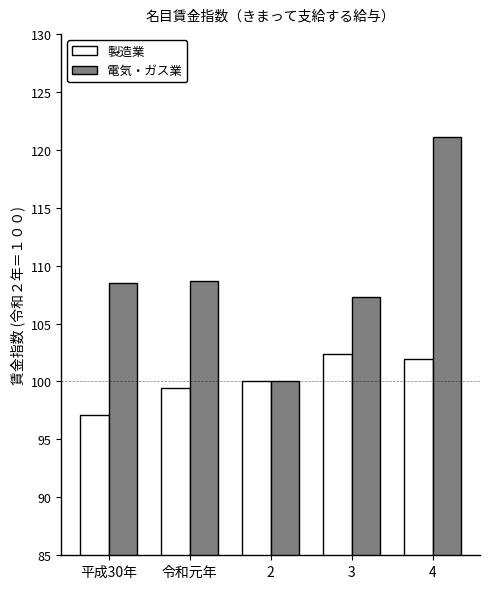

Rank the series at 3 from lowest to highest value.

製造業, 電気・ガス業